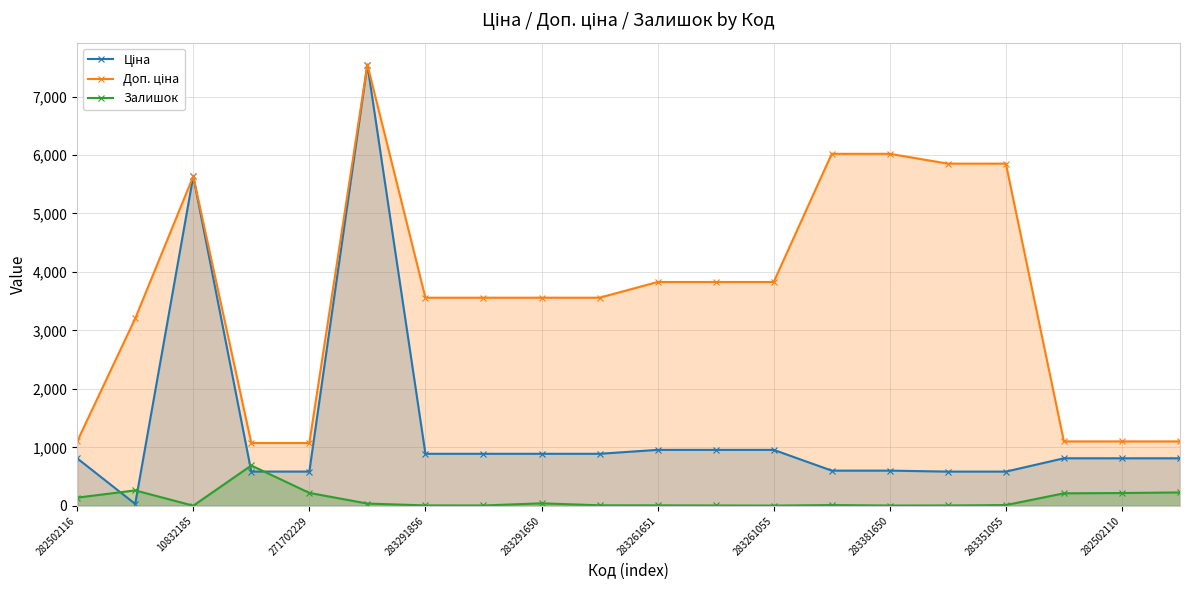

True or false: Залишок has more than 2 interior local peaks.

True